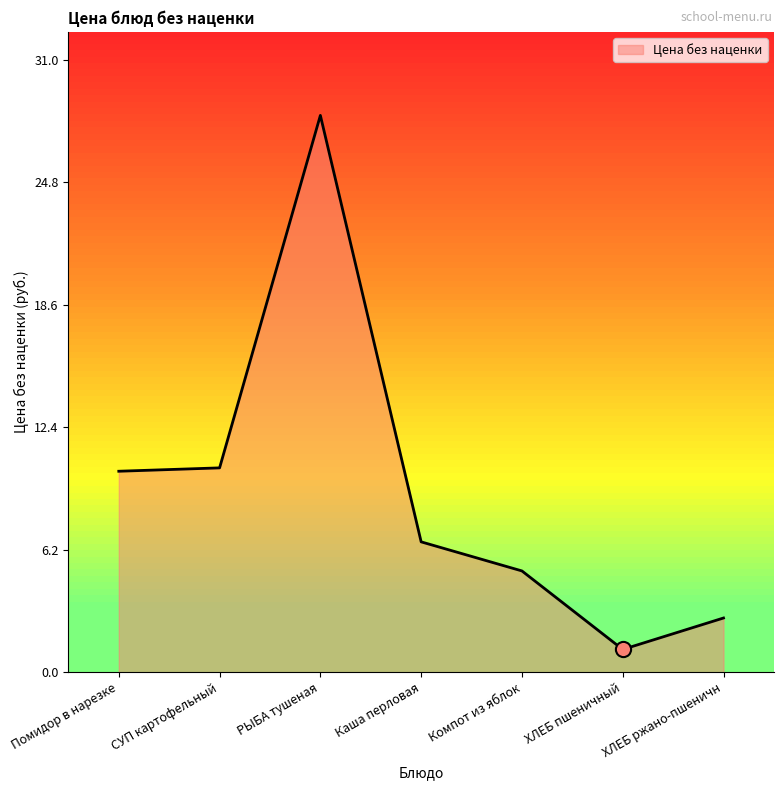

What is the change in value from СУП картофельный to Компот из яблок?

-5.2